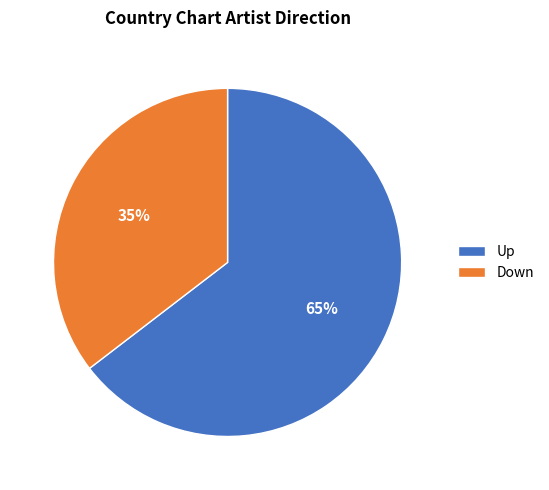

To the nearest percent, what is the average slice percentage?

50%